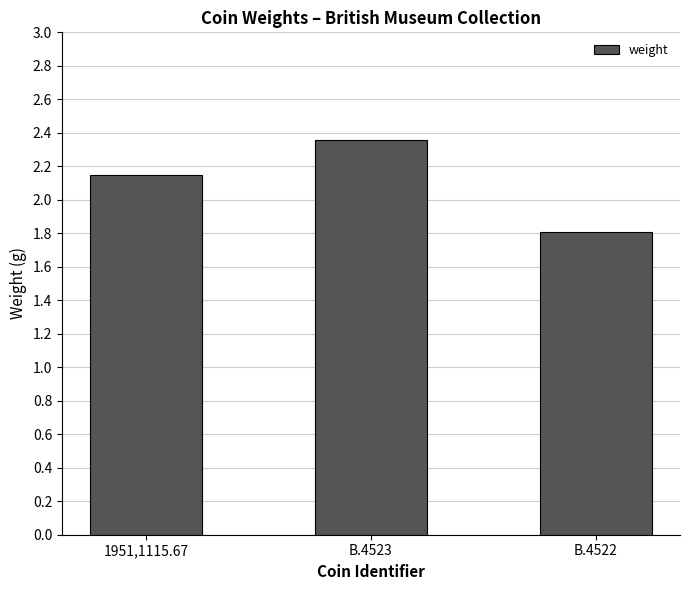

At which label does the data first exceed 2?

1951,1115.67